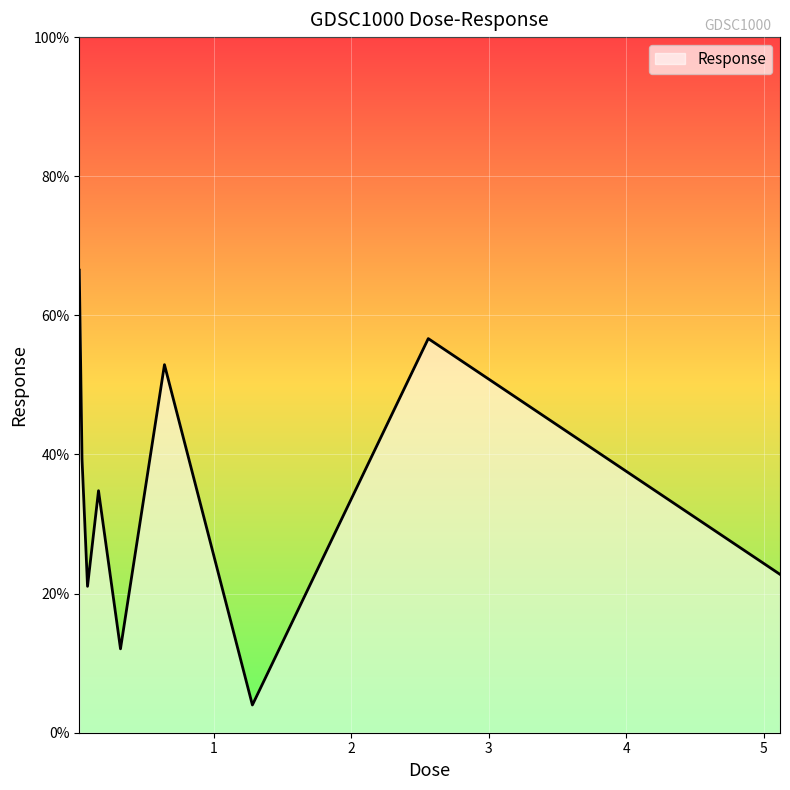

Does the chart display data point markers on the line(s)?

No